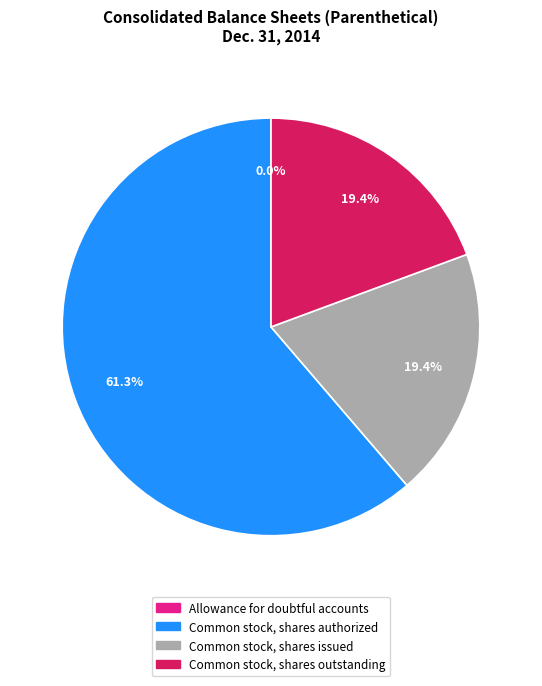

True or false: Common stock, shares issued accounts for 12% of the total.

False